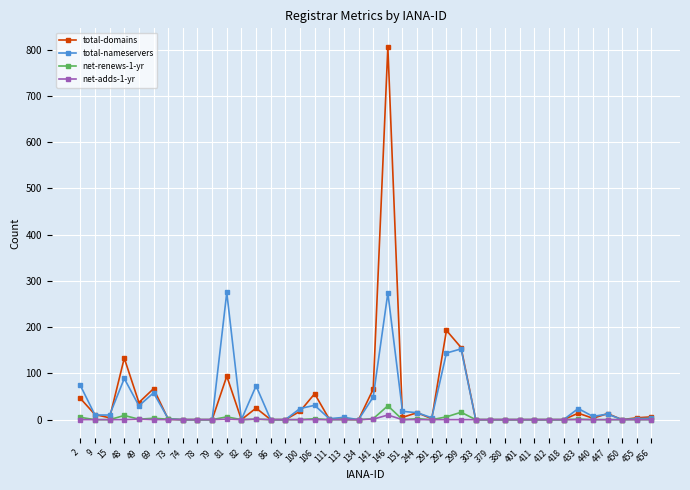

Does the chart display data point markers on the line(s)?

Yes